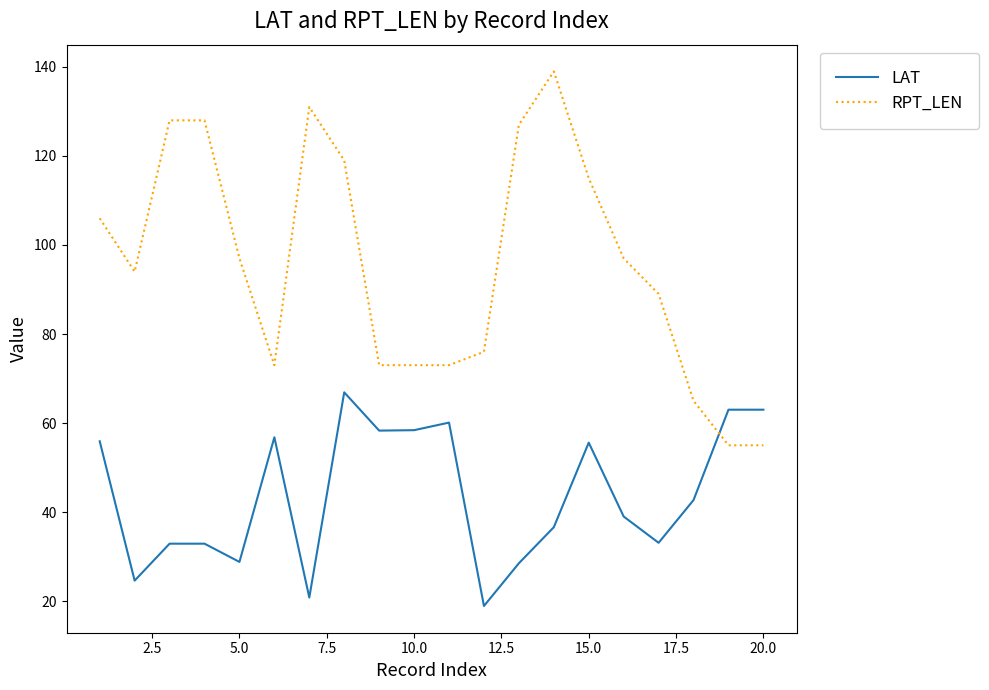

What is the difference between the maximum and minimum values in the LAT series?

48.0